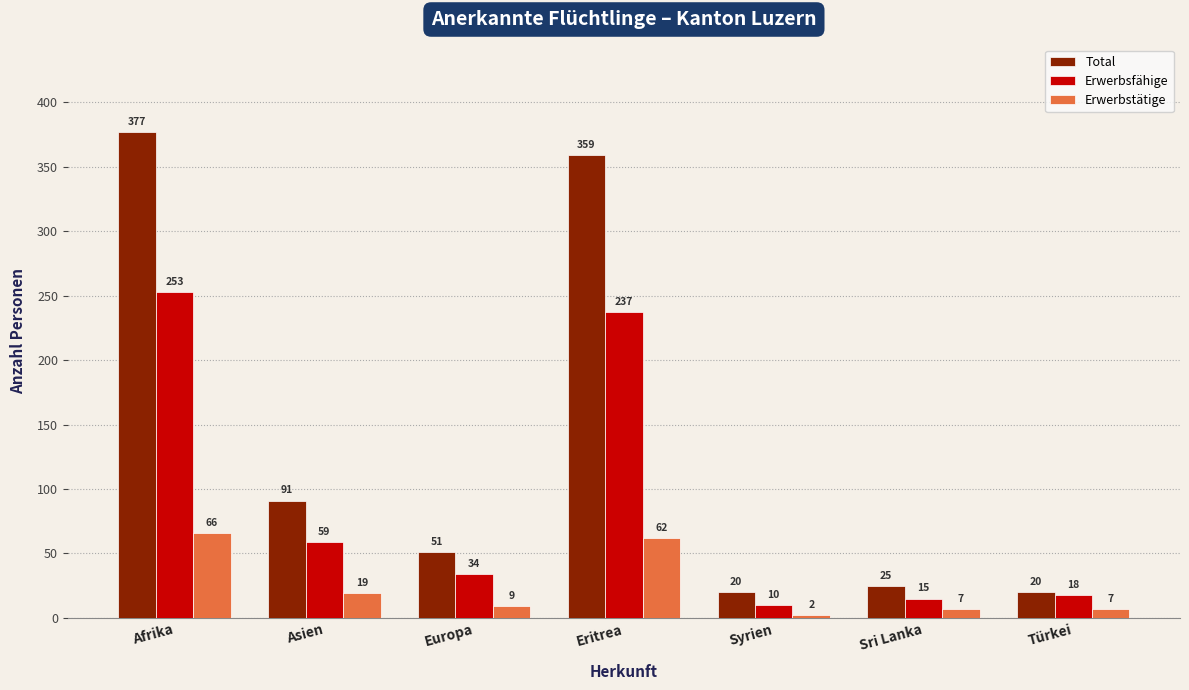

What is the sum of all Erwerbstätige values?

172